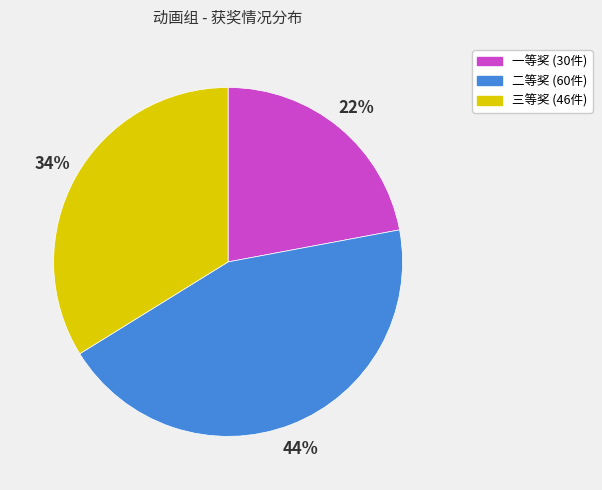

The 一等奖 slice represents 37% of the pie. True or false?

False